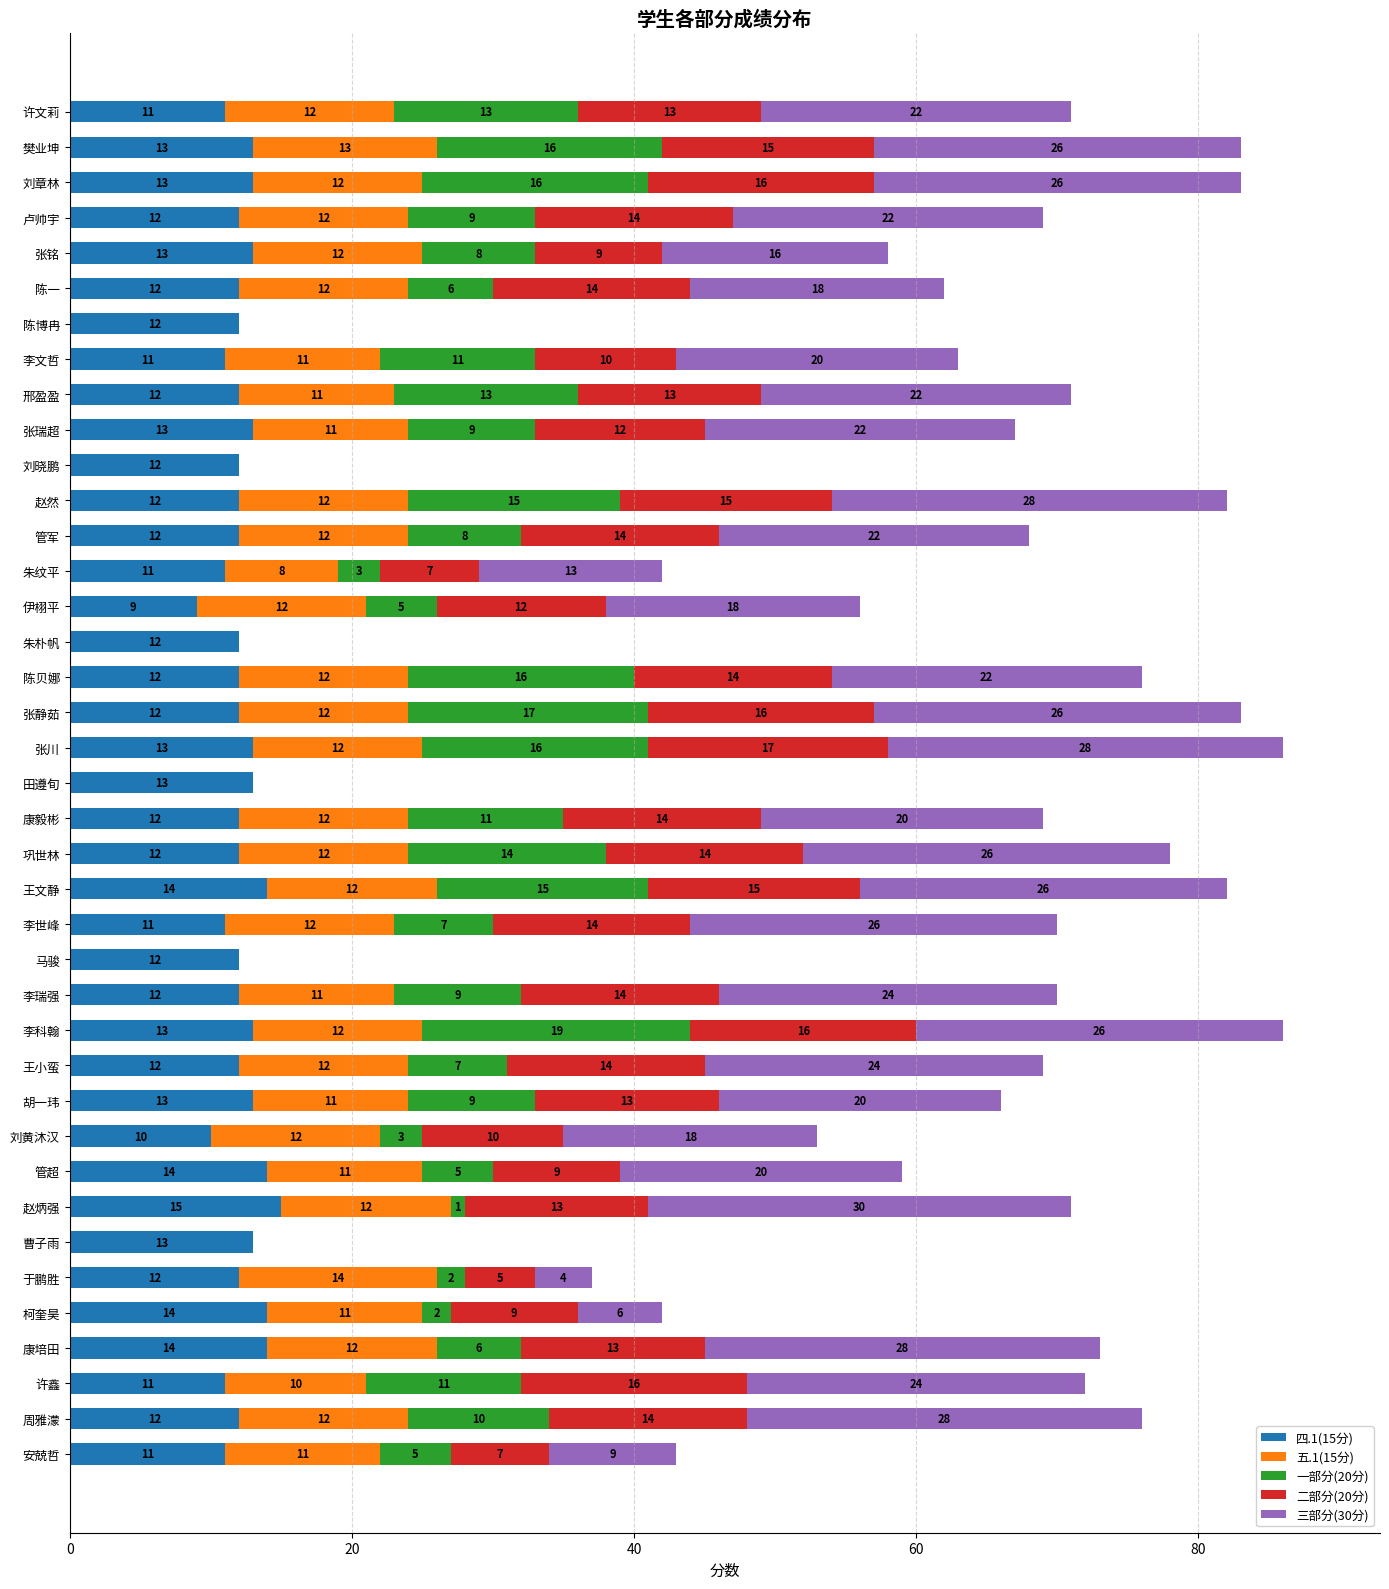

What is the total value across all series at 樊业坤?

83